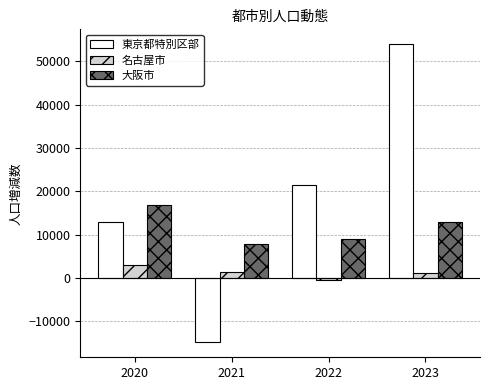

What is the minimum value shown in the chart?

-14828